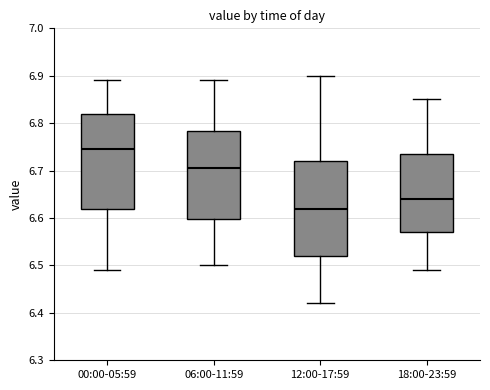

Reading left to right, read every box against the y-axis: the position of its median line, the range the box covers, and the ends of its whiskers. The values are not printed on the chart, so give them approximately, as read against the axis.

00:00-05:59: median 6.75, box 6.62 to 6.82, whiskers 6.49 to 6.89
06:00-11:59: median 6.71, box 6.60 to 6.78, whiskers 6.50 to 6.89
12:00-17:59: median 6.62, box 6.52 to 6.72, whiskers 6.42 to 6.90
18:00-23:59: median 6.64, box 6.57 to 6.74, whiskers 6.49 to 6.85